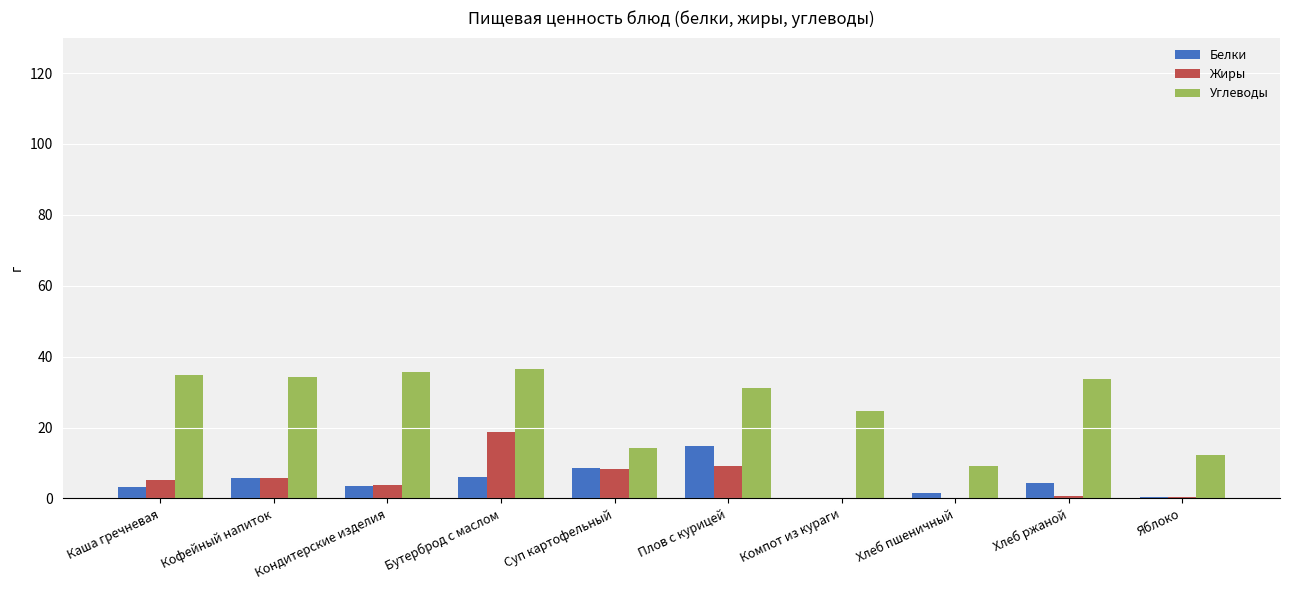

The value of Жиры at Суп картофельный is 8.4. True or false?

True